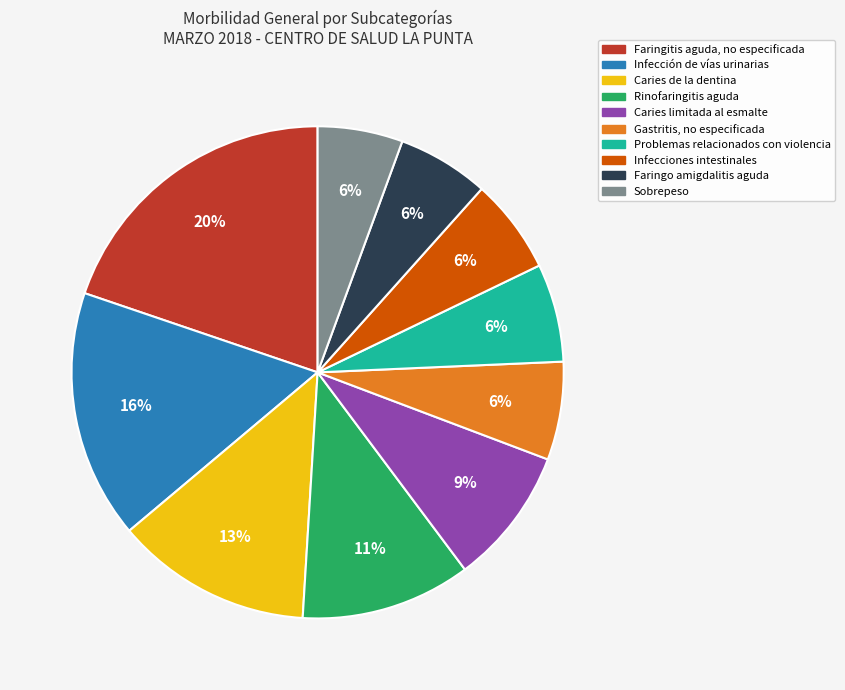

To the nearest percent, what is the difference between the largest and smallest slice percentages?

14%